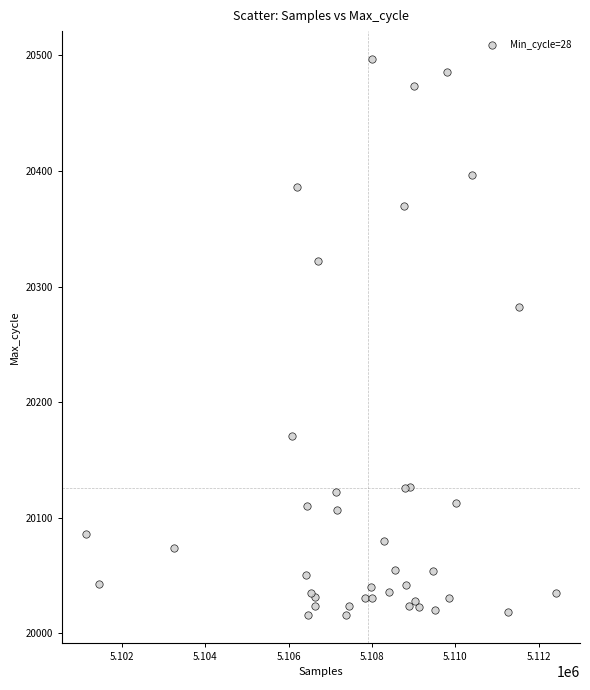

What Y value in the scatter plot is closest to 20256?

20282